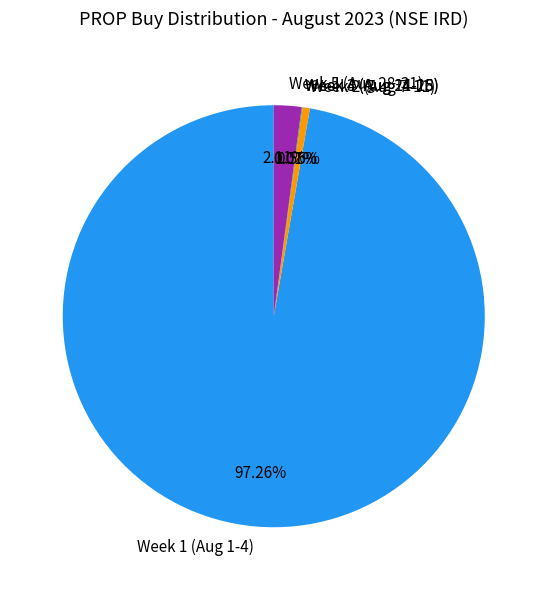

Between Week 2 (Aug 7-11) and Week 5 (Aug 28-31), which is larger?

Week 5 (Aug 28-31)